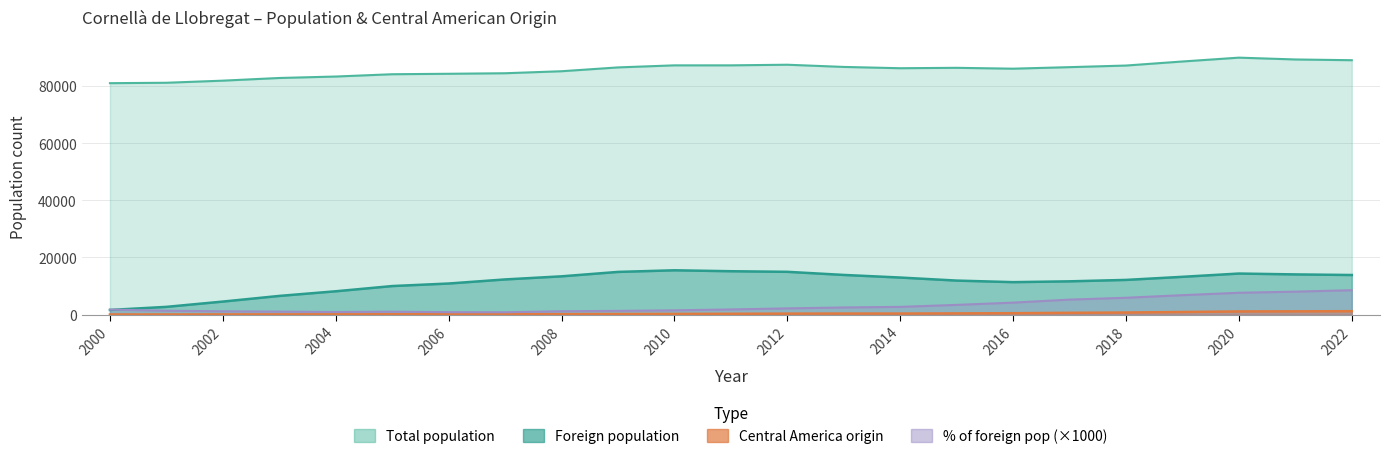

Is it true that Foreign population equals 22655 at 2010?

False